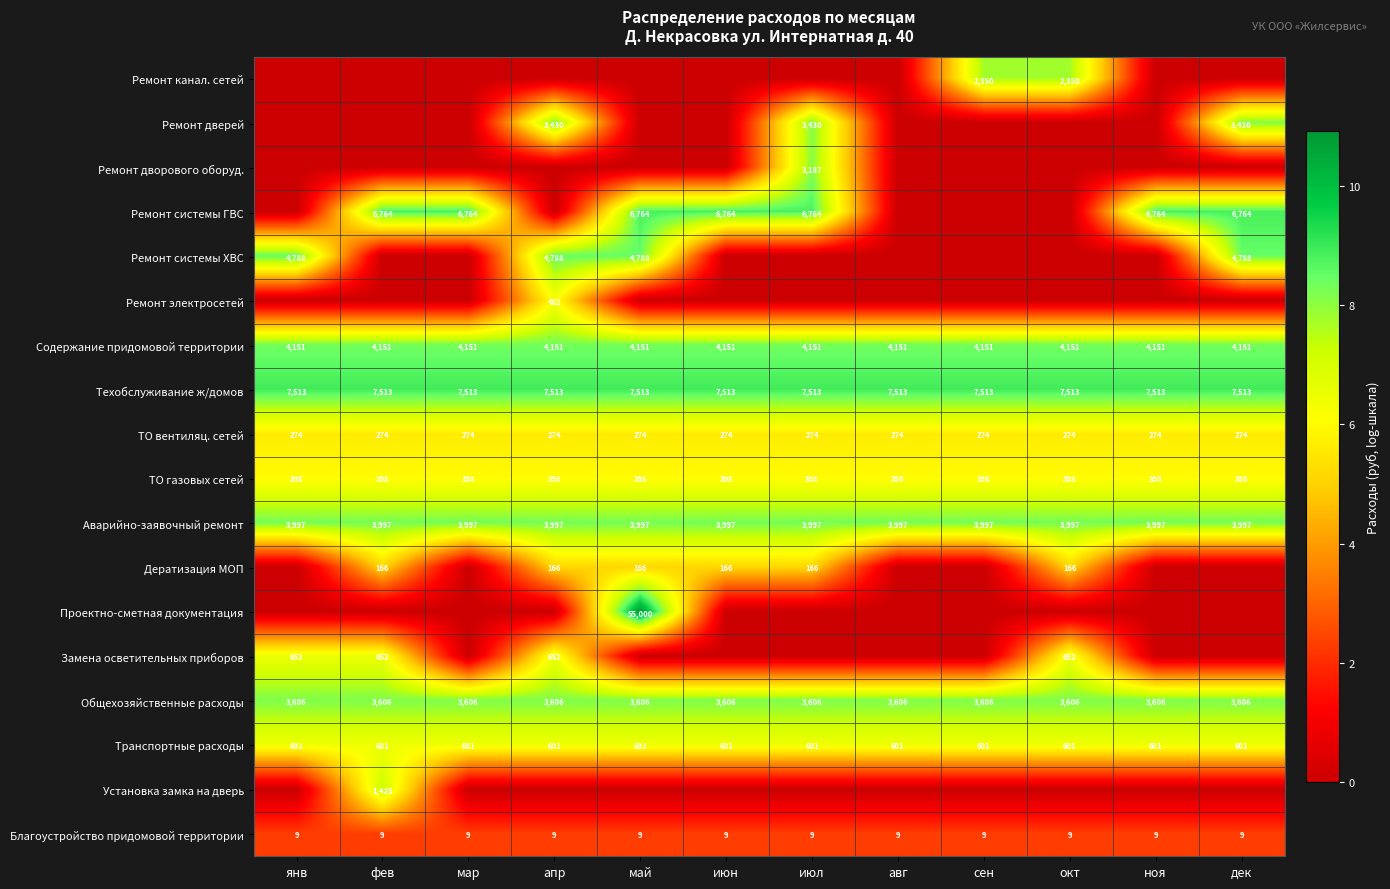

Is it true that Общехозяйственные расходы equals 2406 at май?

False